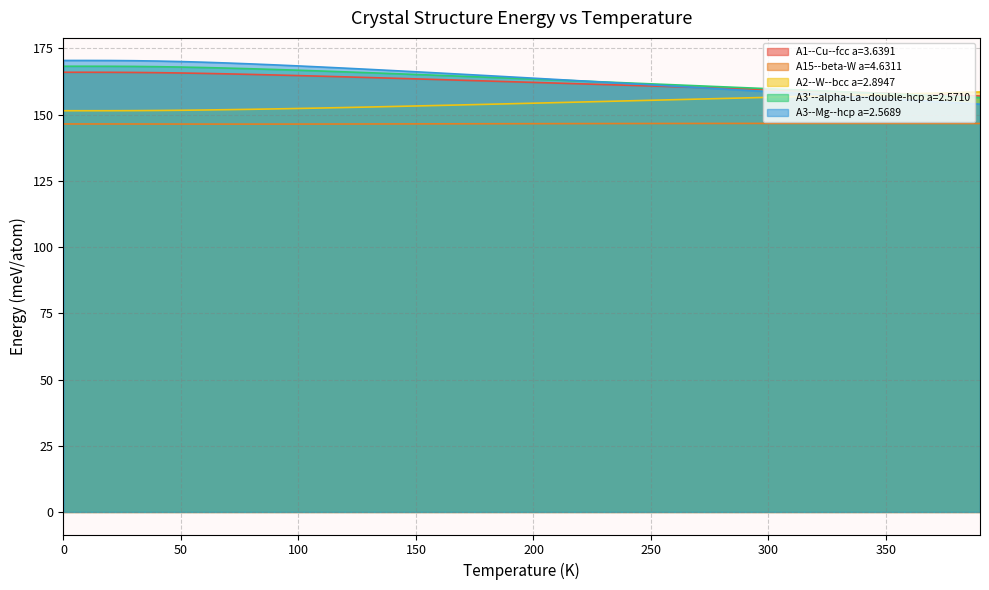

Reading left to right, extract all data points from this chart.

A1--Cu--fcc a=3.6391: 0.0=166.0	10.0=166.0	20.0=166.0	30.0=165.9	40.0=165.9	50.0=165.7	60.0=165.6	70.0=165.4	80.0=165.2	90.0=165.0	100.0=164.8	110.0=164.5	120.0=164.3	130.0=164.0	140.0=163.8	150.0=163.5	160.0=163.2	170.0=163.0	180.0=162.7	190.0=162.5	200.0=162.2	210.0=161.9	220.0=161.6	230.0=161.4	240.0=161.1	250.0=160.8	260.0=160.6	270.0=160.3	280.0=160.0	290.0=159.8	300.0=159.5	310.0=159.2	320.0=158.9	330.0=158.7	340.0=158.4	350.0=158.1	360.0=157.9	370.0=157.6	380.0=157.3	390.0=157.1
A15--beta-W a=4.6311: 0.0=146.5	10.0=146.5	20.0=146.5	30.0=146.5	40.0=146.5	50.0=146.5	60.0=146.4	70.0=146.4	80.0=146.4	90.0=146.4	100.0=146.5	110.0=146.5	120.0=146.5	130.0=146.5	140.0=146.5	150.0=146.5	160.0=146.5	170.0=146.6	180.0=146.6	190.0=146.6	200.0=146.6	210.0=146.6	220.0=146.6	230.0=146.6	240.0=146.7	250.0=146.7	260.0=146.7	270.0=146.7	280.0=146.7	290.0=146.7	300.0=146.7	310.0=146.7	320.0=146.7	330.0=146.7	340.0=146.7	350.0=146.7	360.0=146.7	370.0=146.7	380.0=146.7	390.0=146.7
A2--W--bcc a=2.8947: 0.0=151.5	10.0=151.5	20.0=151.5	30.0=151.5	40.0=151.6	50.0=151.7	60.0=151.8	70.0=151.9	80.0=152.0	90.0=152.2	100.0=152.3	110.0=152.5	120.0=152.7	130.0=152.9	140.0=153.1	150.0=153.3	160.0=153.5	170.0=153.7	180.0=153.9	190.0=154.1	200.0=154.3	210.0=154.6	220.0=154.8	230.0=155.0	240.0=155.2	250.0=155.4	260.0=155.7	270.0=155.9	280.0=156.1	290.0=156.3	300.0=156.5	310.0=156.8	320.0=157.0	330.0=157.2	340.0=157.4	350.0=157.7	360.0=157.9	370.0=158.1	380.0=158.3	390.0=158.6
A3'--alpha-La--double-hcp a=2.5710: 0.0=168.3	10.0=168.3	20.0=168.3	30.0=168.2	40.0=168.1	50.0=168.0	60.0=167.8	70.0=167.6	80.0=167.3	90.0=167.1	100.0=166.8	110.0=166.5	120.0=166.2	130.0=165.8	140.0=165.5	150.0=165.2	160.0=164.8	170.0=164.5	180.0=164.1	190.0=163.8	200.0=163.4	210.0=163.1	220.0=162.7	230.0=162.4	240.0=162.0	250.0=161.6	260.0=161.3	270.0=160.9	280.0=160.5	290.0=160.2	300.0=159.8	310.0=159.4	320.0=159.1	330.0=158.7	340.0=158.3	350.0=158.0	360.0=157.6	370.0=157.2	380.0=156.8	390.0=156.5
A3--Mg--hcp a=2.5689: 0.0=170.5	10.0=170.5	20.0=170.4	30.0=170.4	40.0=170.2	50.0=170.0	60.0=169.8	70.0=169.5	80.0=169.2	90.0=168.8	100.0=168.4	110.0=168.0	120.0=167.6	130.0=167.1	140.0=166.7	150.0=166.2	160.0=165.7	170.0=165.2	180.0=164.8	190.0=164.3	200.0=163.8	210.0=163.3	220.0=162.8	230.0=162.3	240.0=161.8	250.0=161.3	260.0=160.7	270.0=160.2	280.0=159.7	290.0=159.2	300.0=158.7	310.0=158.2	320.0=157.6	330.0=157.1	340.0=156.6	350.0=156.1	360.0=155.6	370.0=155.0	380.0=154.5	390.0=154.0